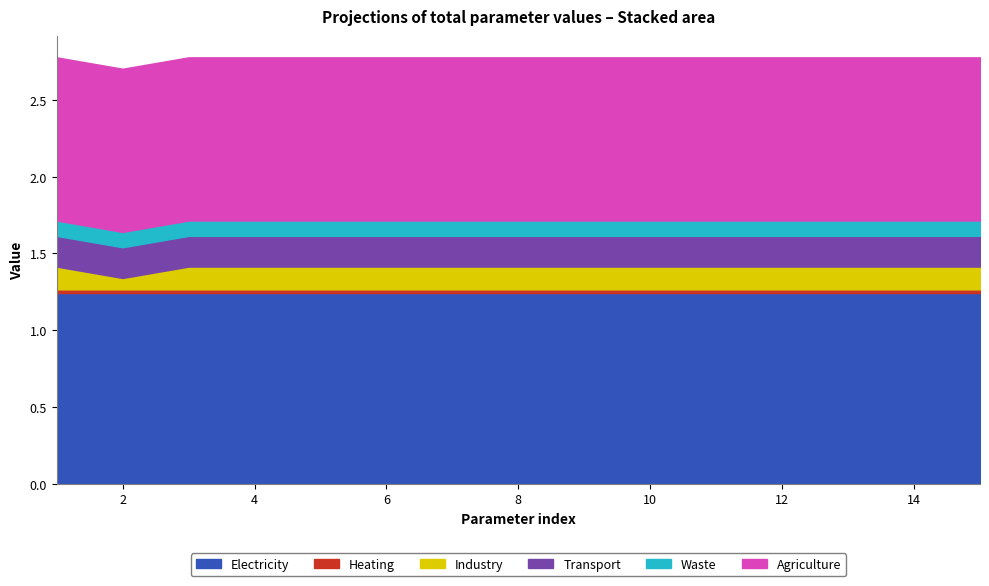

What is the lowest value of the Waste series?

0.1